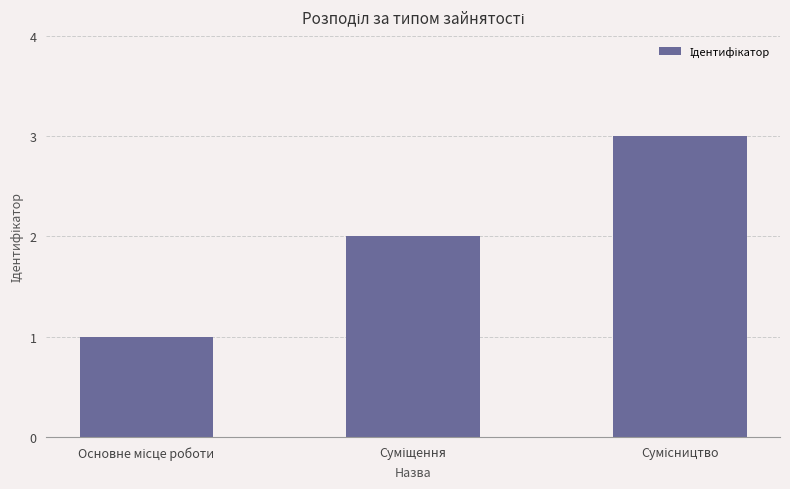

Are the bars grouped side by side (vs. stacked)?

No